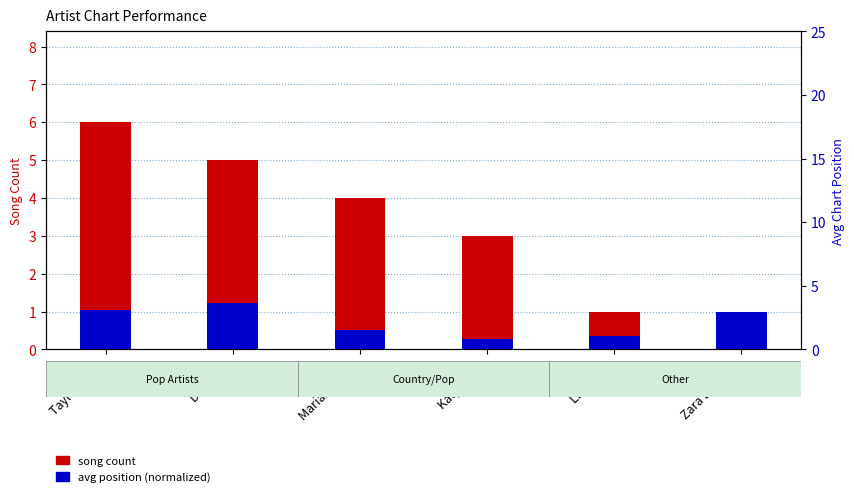

Does the chart contain any negative values?

No